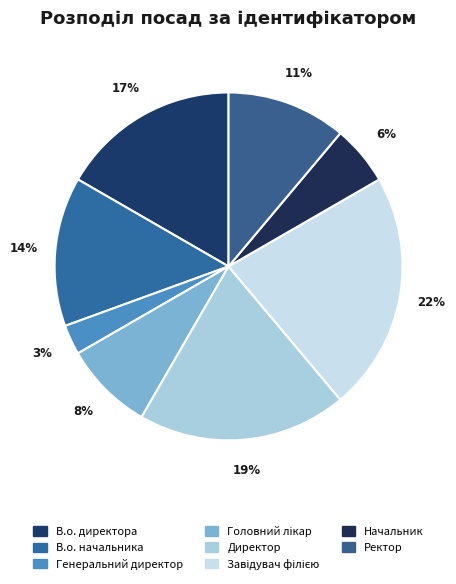

How many segments does this pie chart have?

8